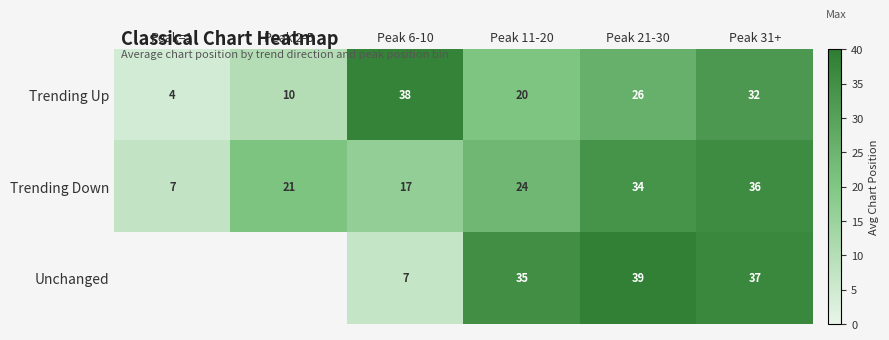

Where does the Trending Up series first go above 26?

Peak 6-10